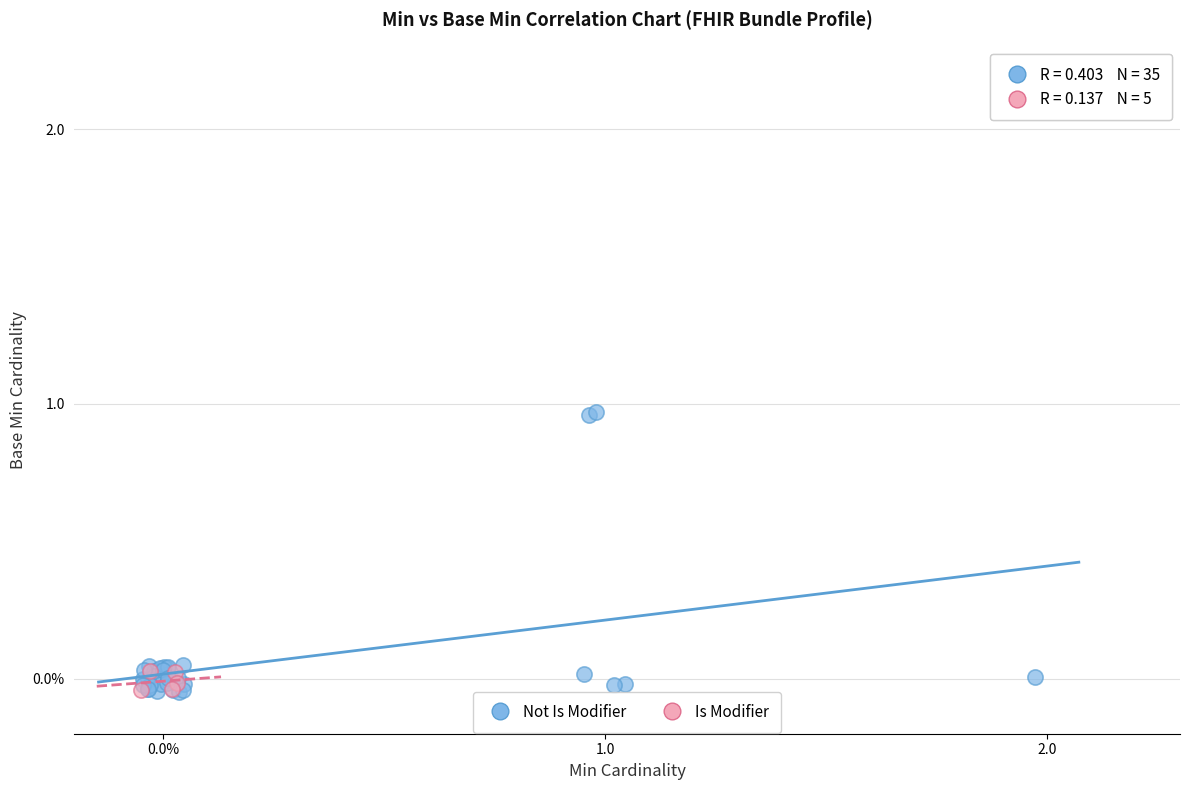

Which series has the widest spread of Y values?

Not Is Modifier